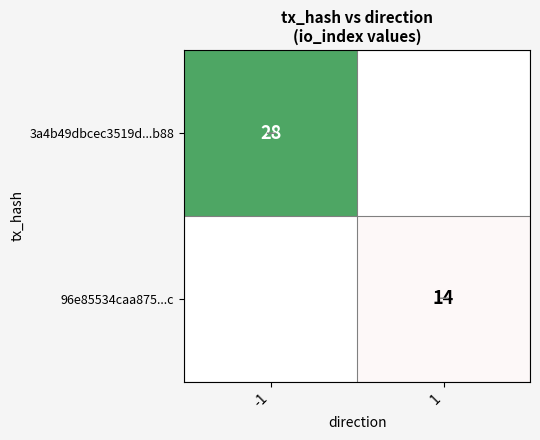

Is it true that 96e85534caa875...c equals 4 at 1?

False